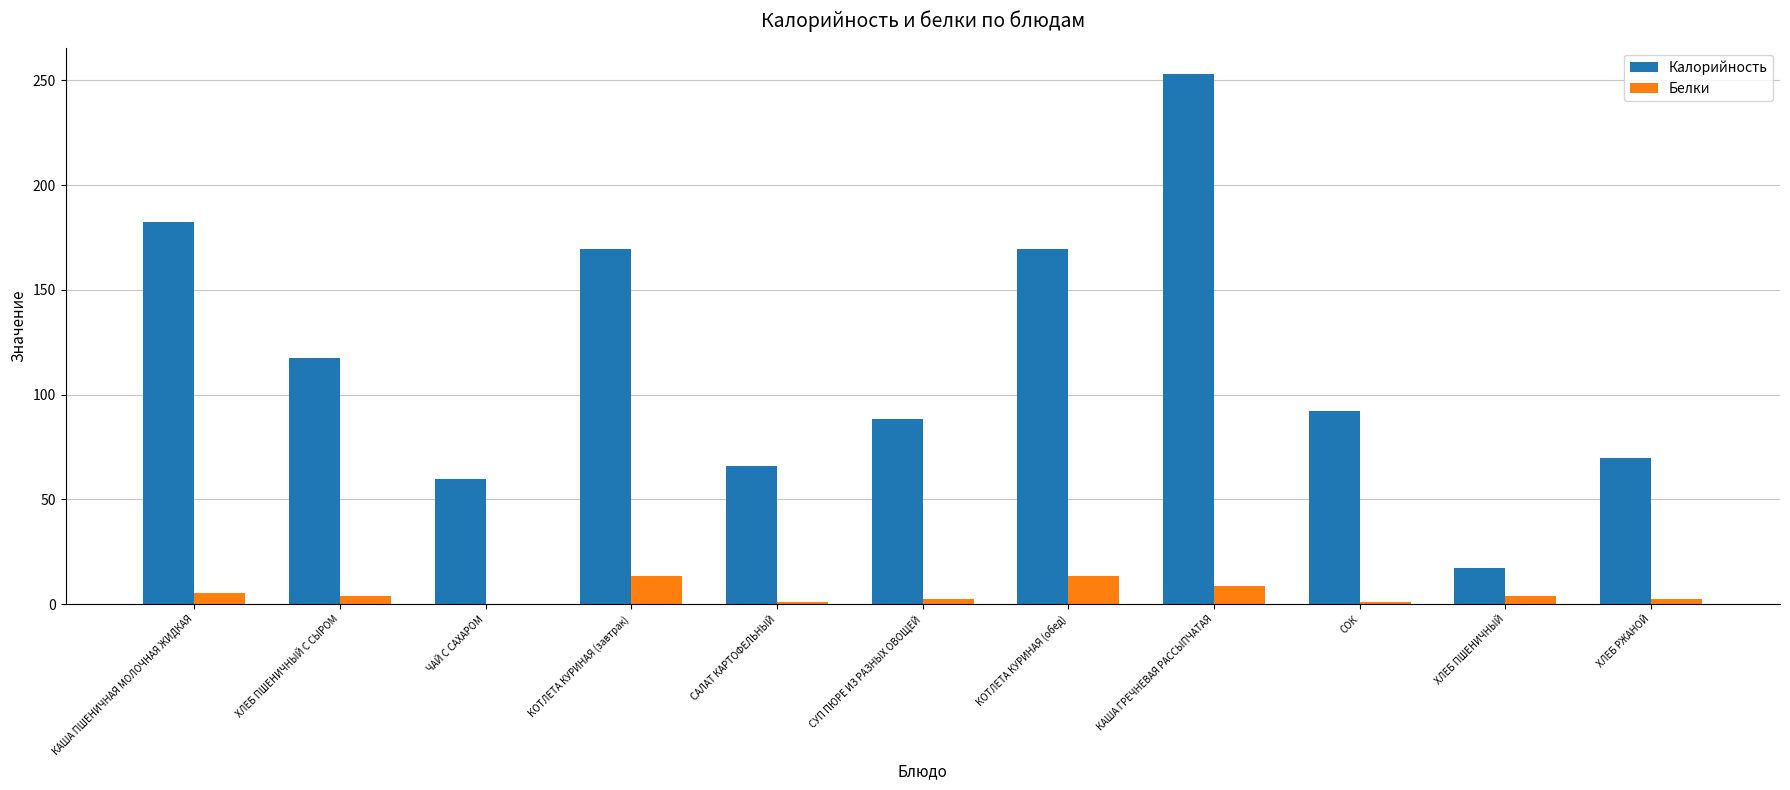

Which series has the largest total across all categories?

Калорийность